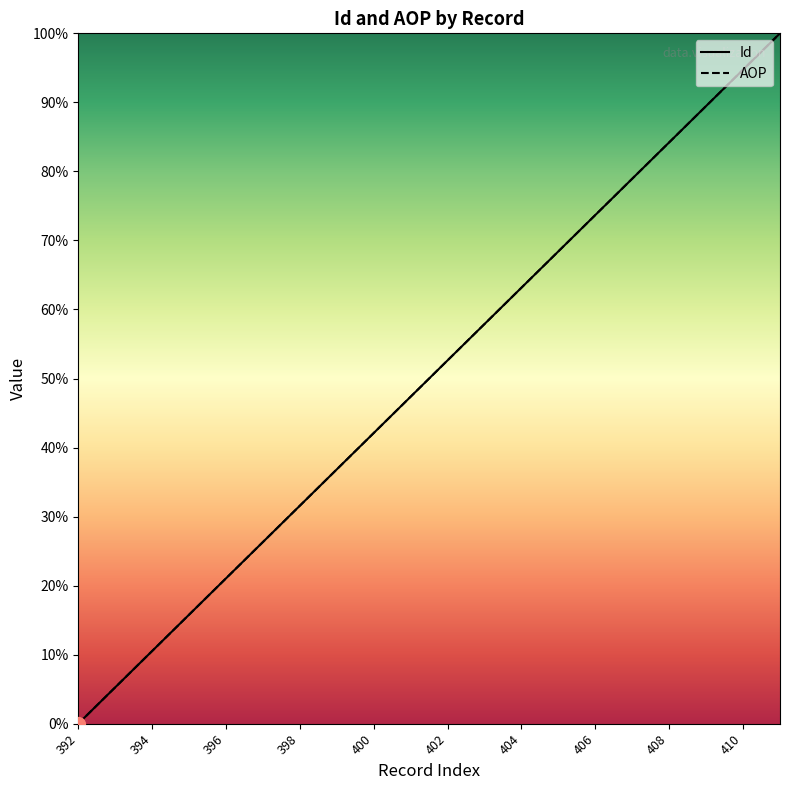

What is the value of the AOP point at the 2nd from the left?

5.3